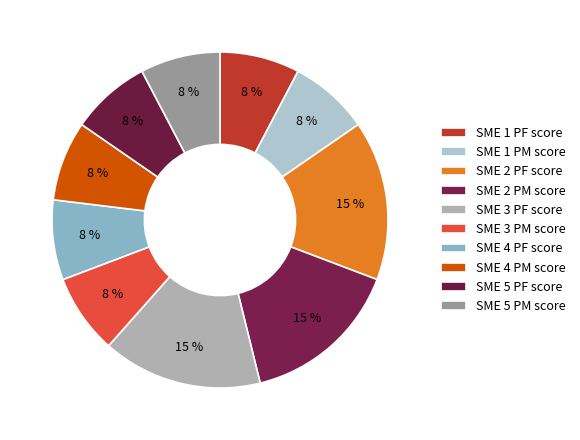

Does any single category account for the majority?

No